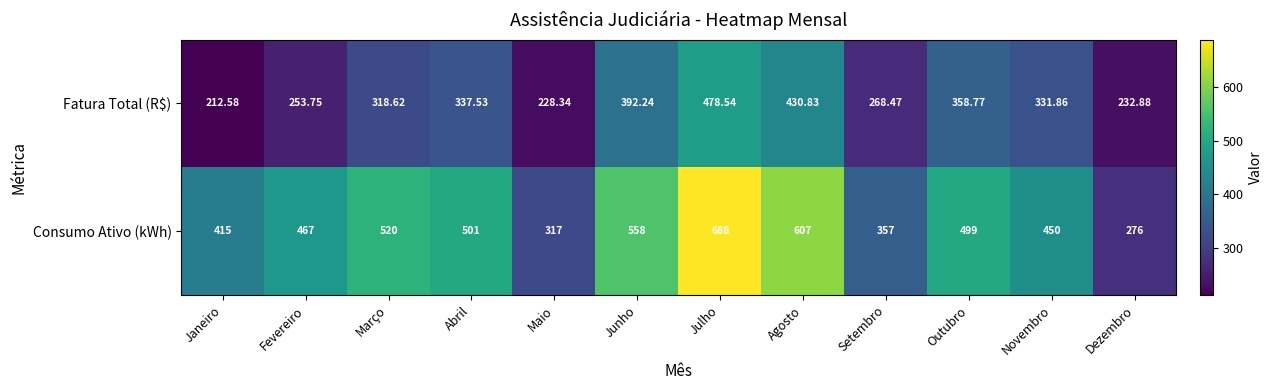

How many data points does each series have?

12